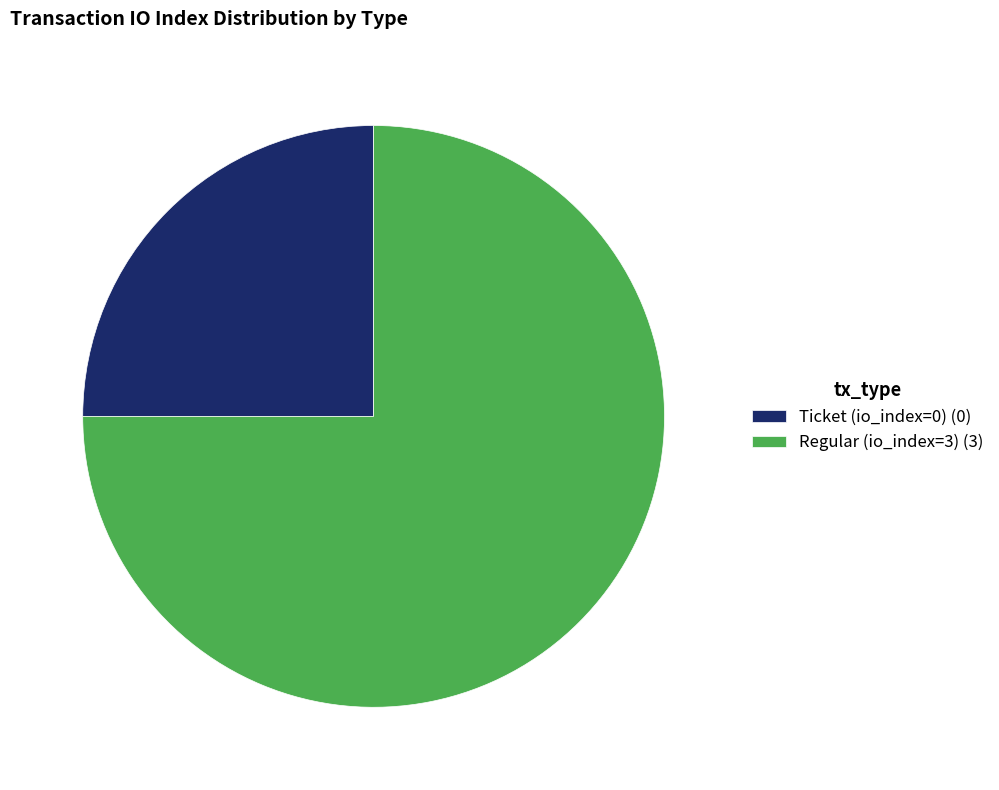

The Regular (io_index=3) slice represents 91% of the pie. True or false?

False